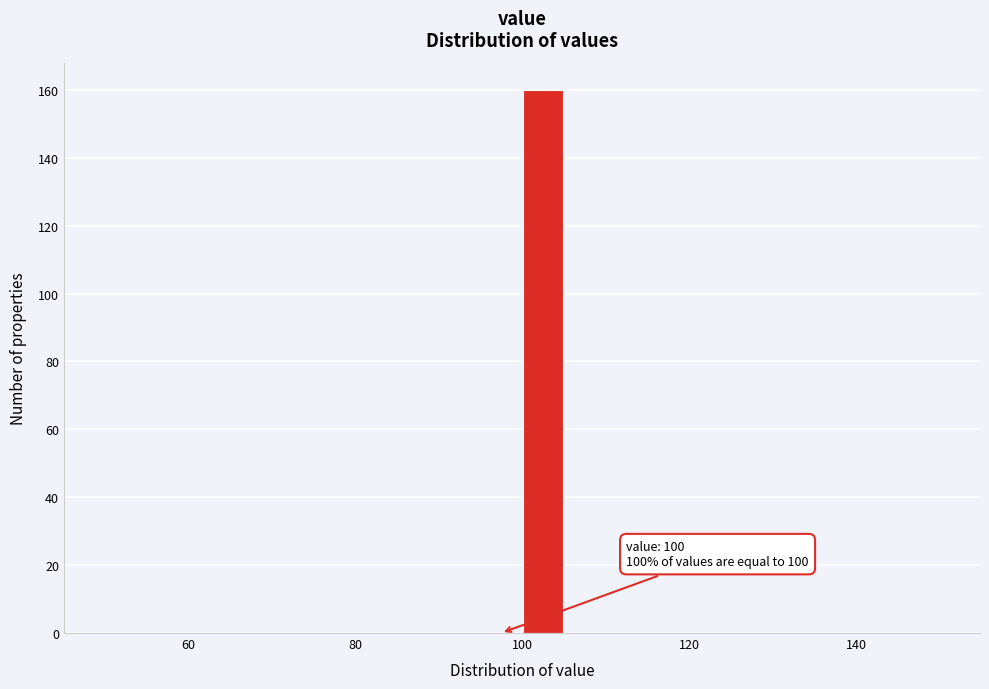

Read against the x-axis, roughly where is the centre of the tallest bar?

102